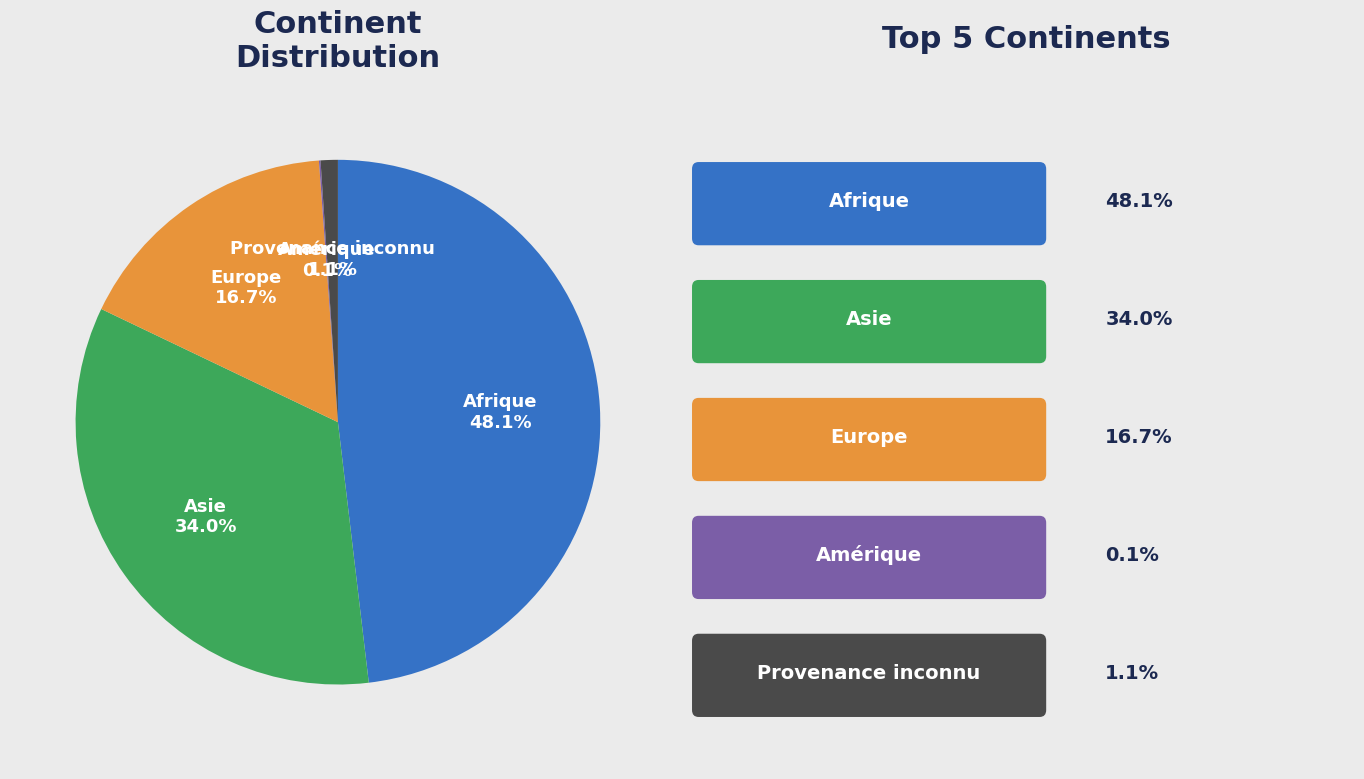

What percentage is NOT represented by Afrique?

51.9%